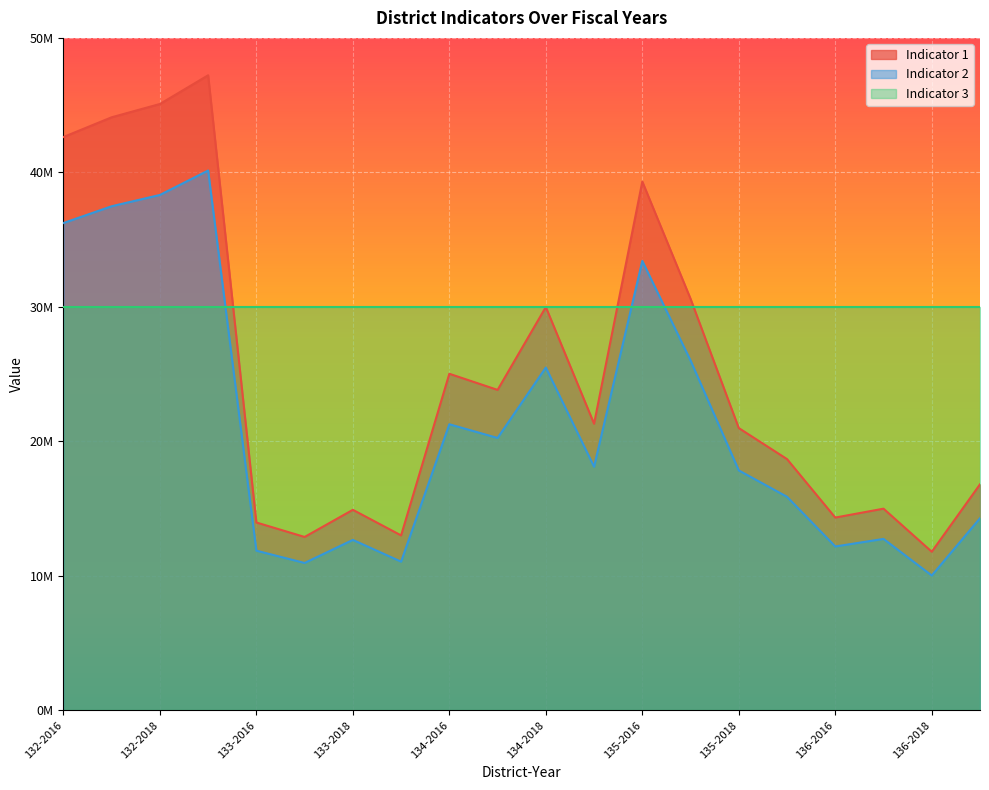

What position from the left is 132-2019?

4